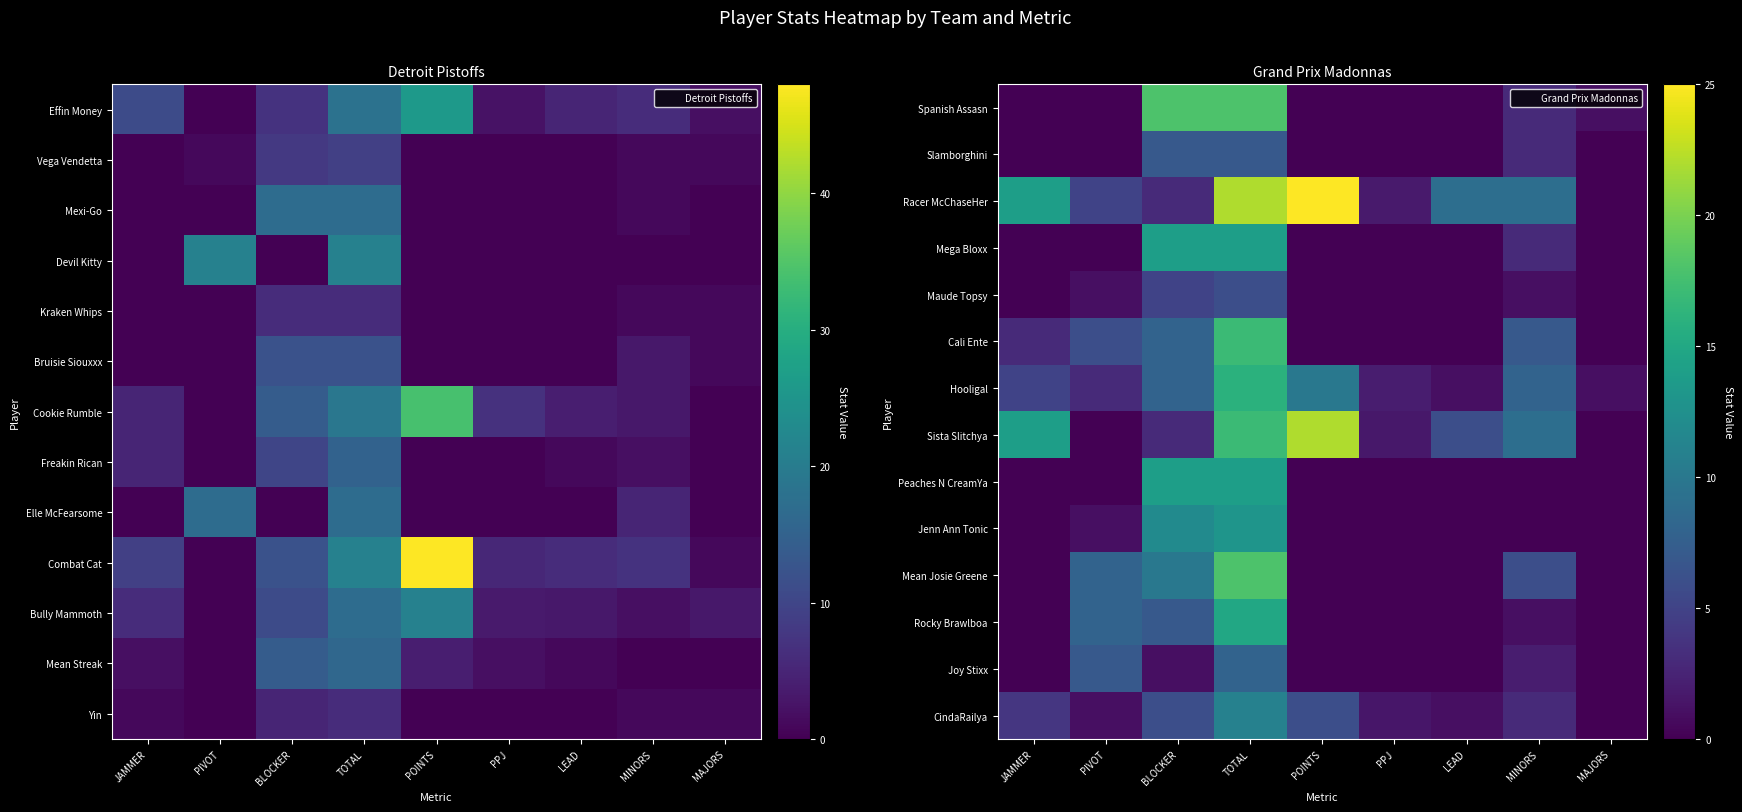

What is the difference between the second highest and minimum values in the Spanish Assasn series?

18.0